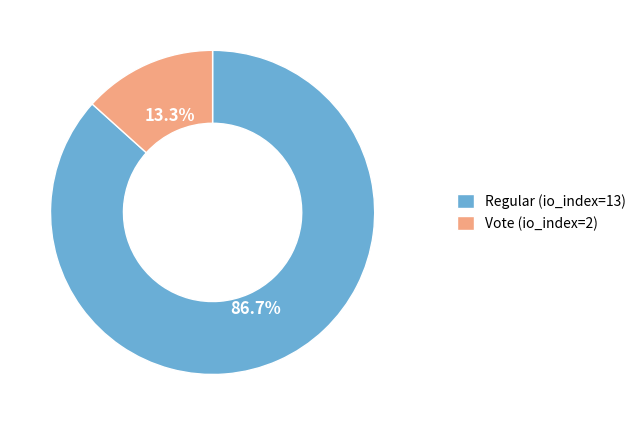

The Regular (io_index=13) slice represents 99% of the pie. True or false?

False